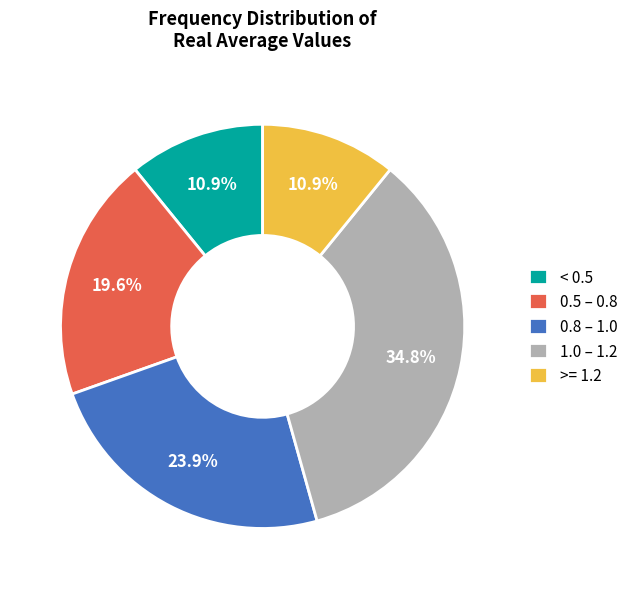

What percentage is NOT represented by < 0.5?

89.1%